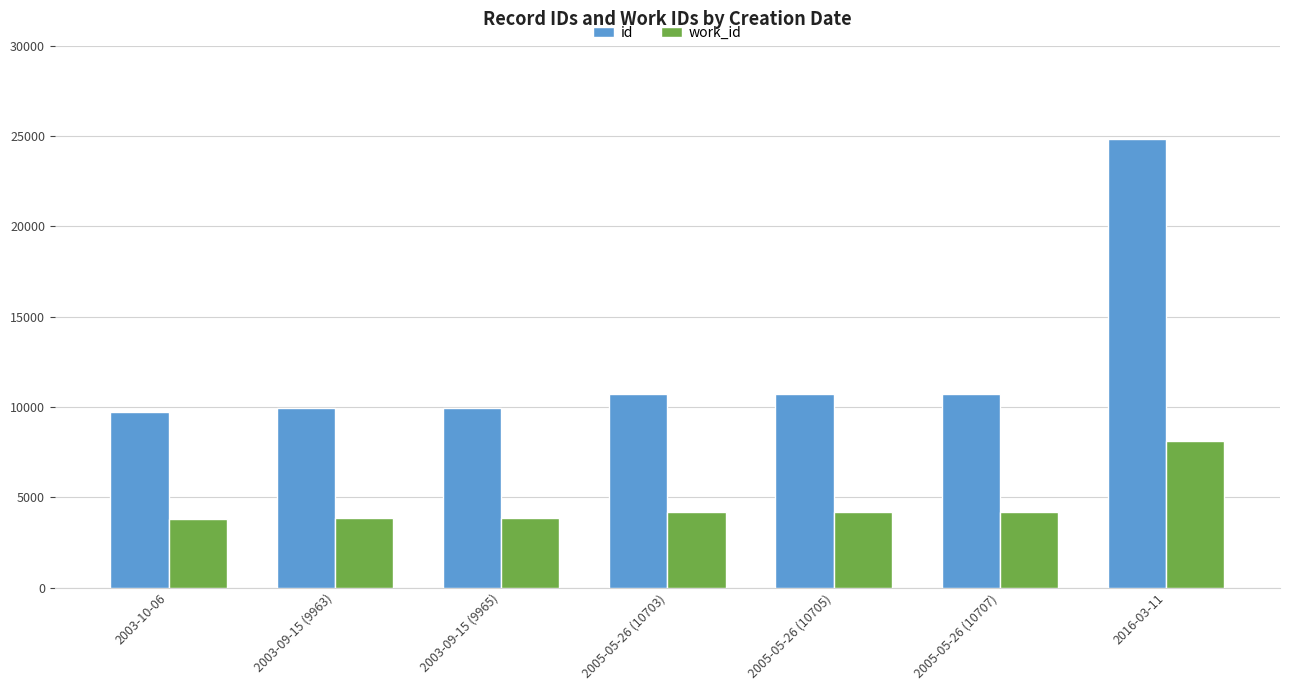

Are the bars grouped side by side (vs. stacked)?

Yes